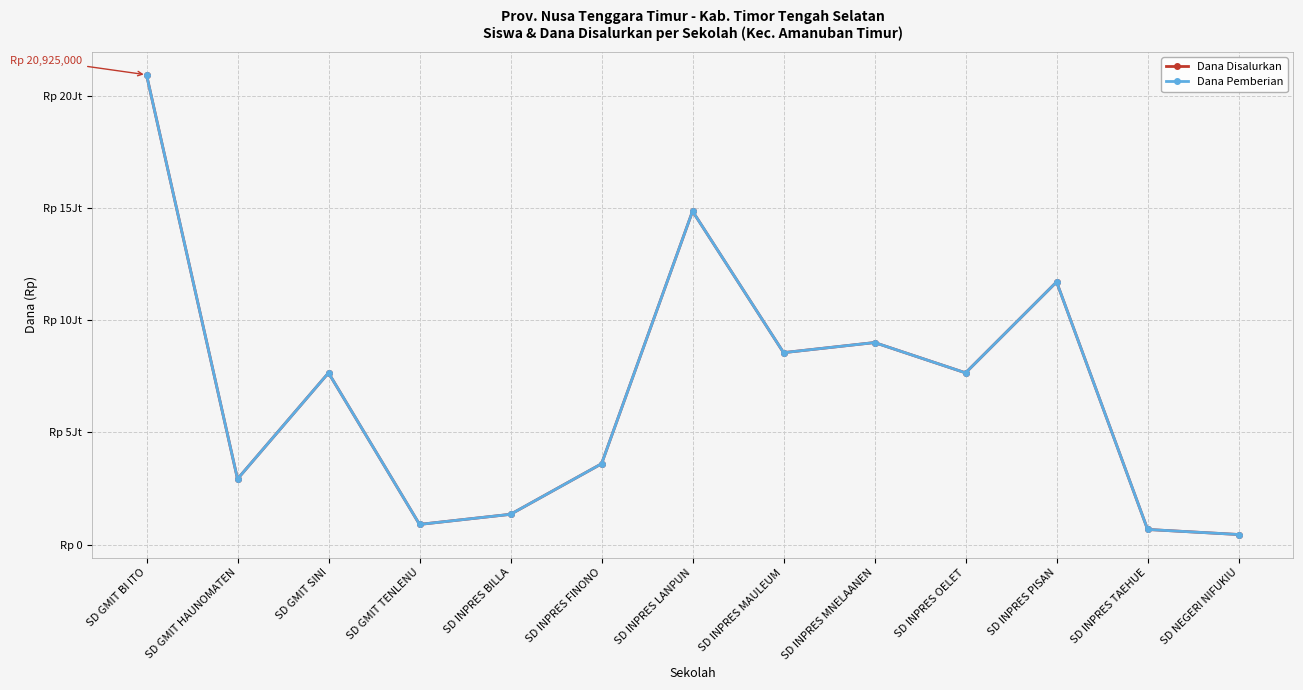

What is the value of the Dana Disalurkan point at the 3rd from the left?

7650000